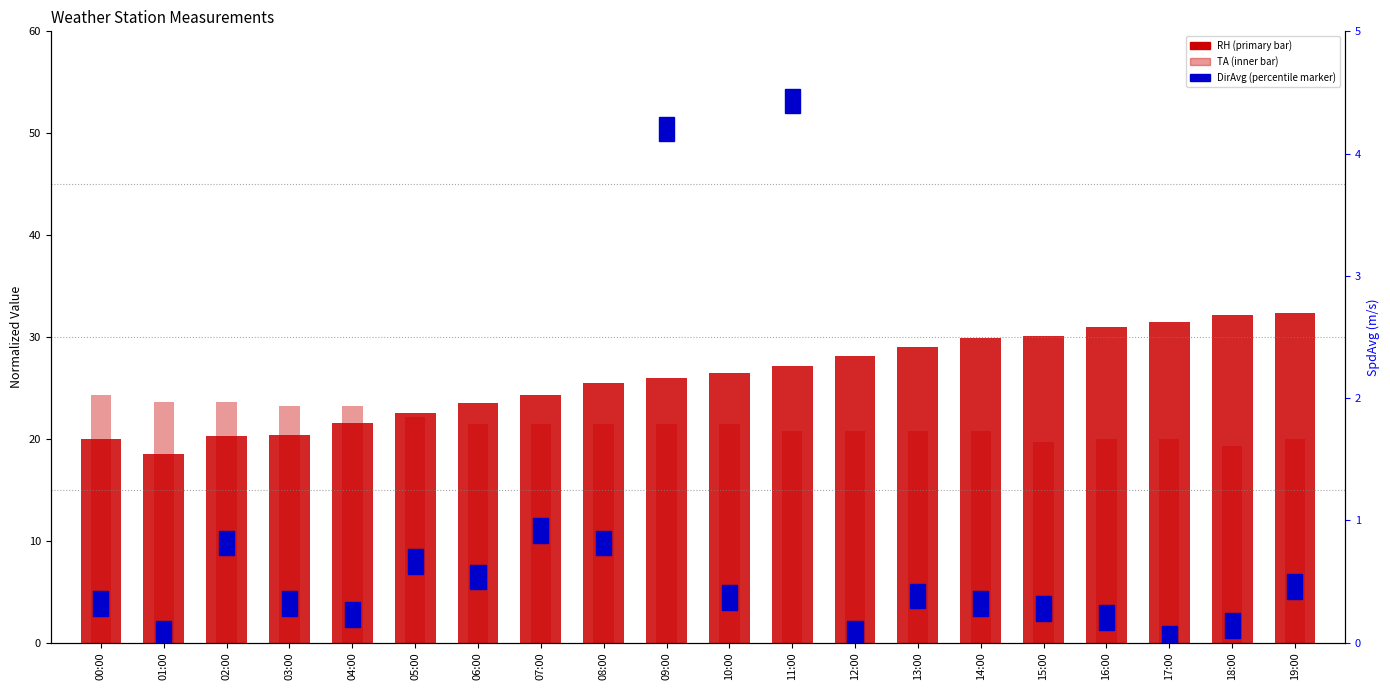

How many groups of bars are there?

20